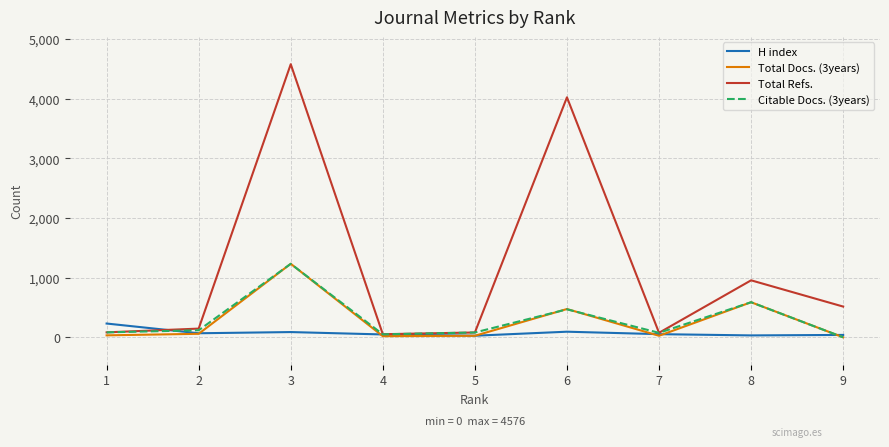

The value of Total Refs. at 3 is 4576. True or false?

True